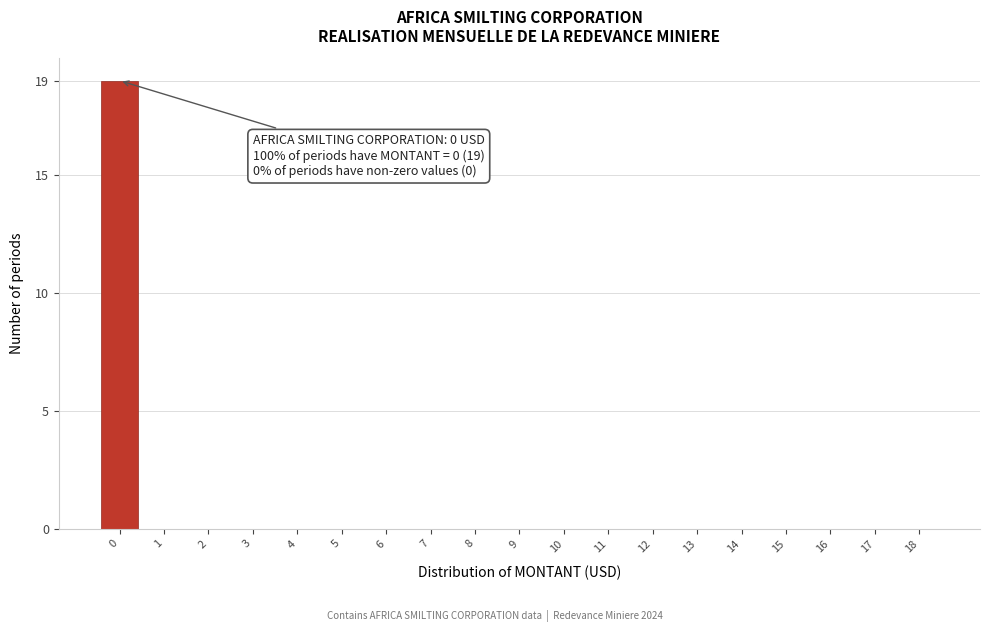

Reading left to right, transcribe all the data shown in this chart.

0=19	1=0	2=0	3=0	4=0	5=0	6=0	7=0	8=0	9=0	10=0	11=0	12=0	13=0	14=0	15=0	16=0	17=0	18=0